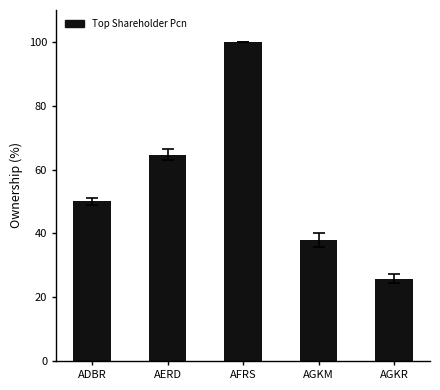

Reading left to right, extract all data points from this chart.

50.0	64.7	100.0	38.0	25.8